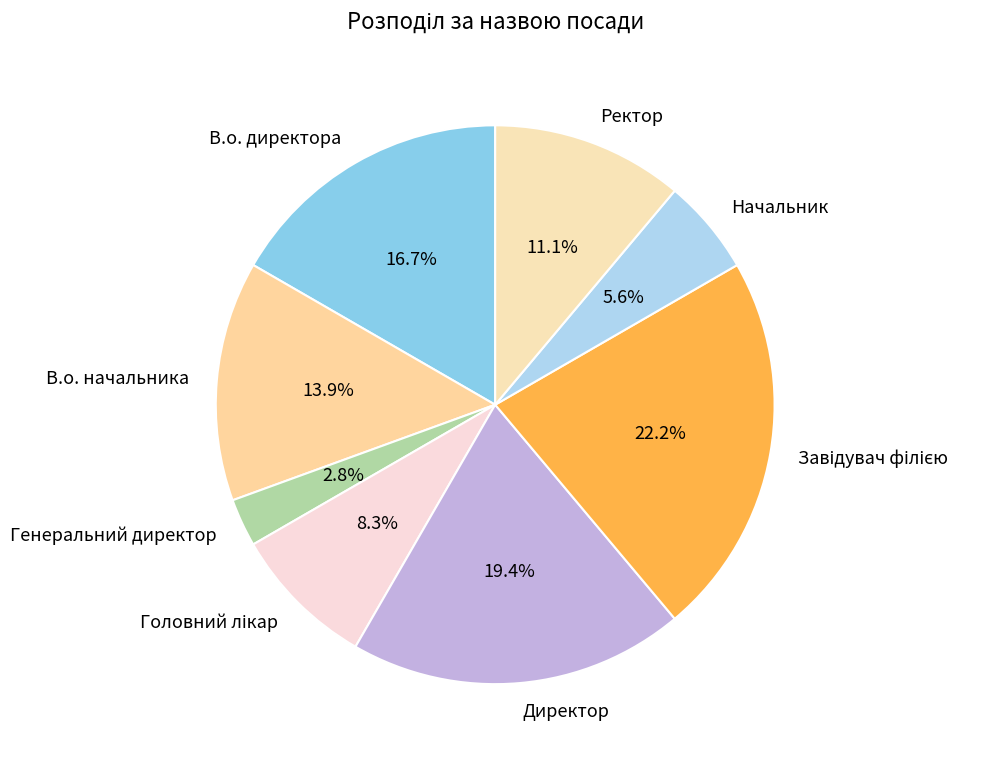

What is the total percentage of В.о. директора and В.о. начальника?

30.6%